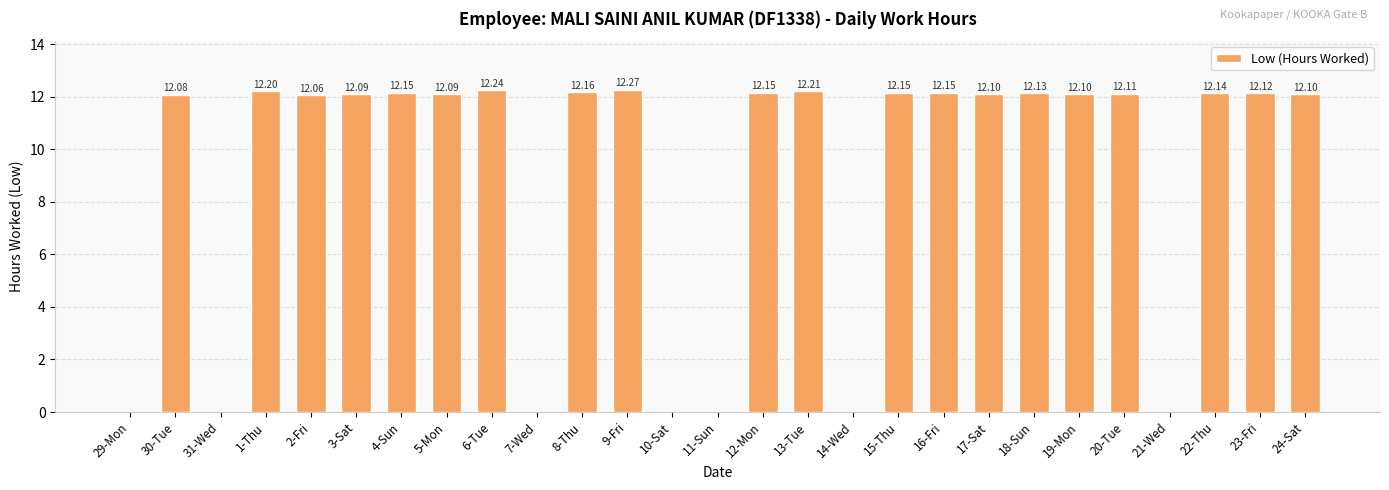

What is the ratio of the value at 22-Thu to the value at 30-Tue?

1.0